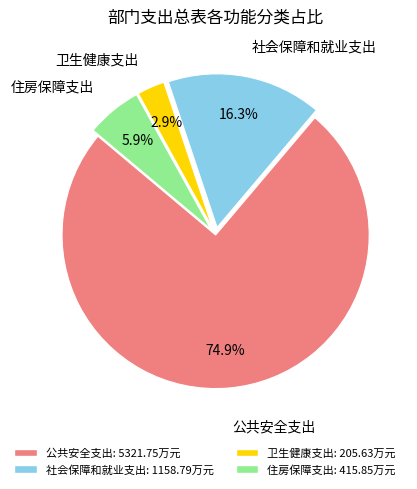

Does 公共安全支出 represent more than half of the total?

Yes